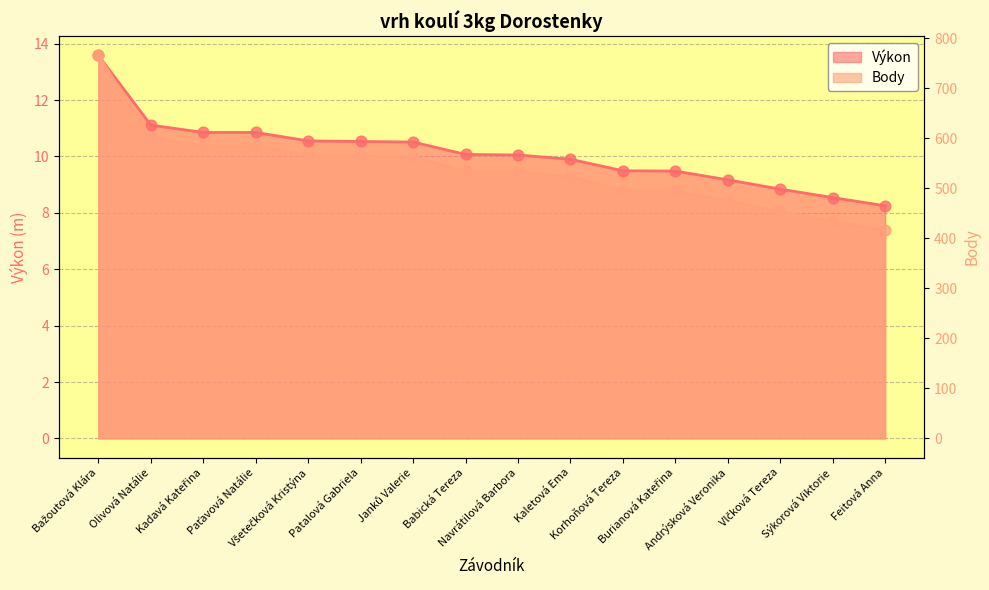

What are all the series names shown in the legend?

Výkon, Body